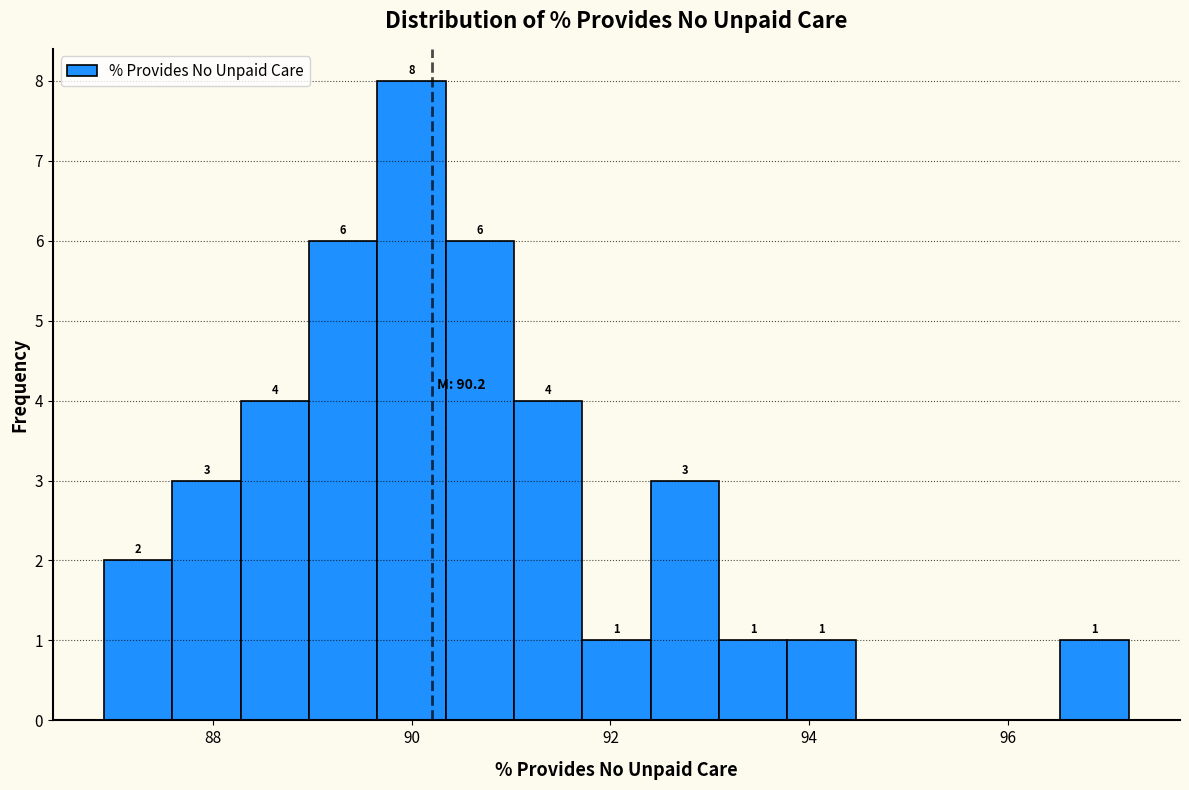

Around what value on the x-axis is the tallest bar? Give the approximate position of its centre, as read against the axis.

90.0